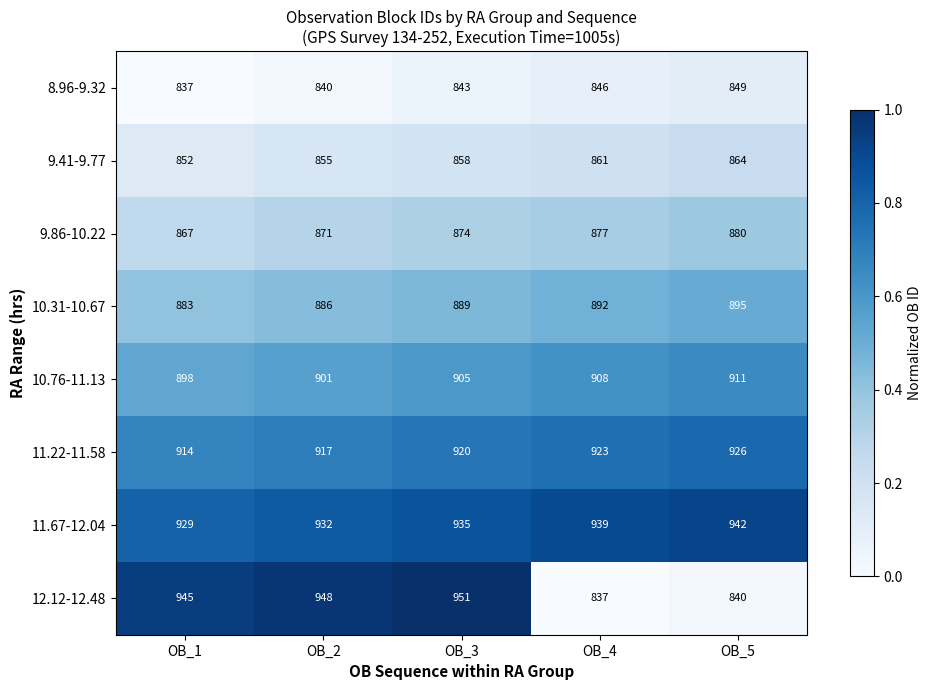

Rank the series at OB_3 from lowest to highest value.

8.96-9.32, 9.41-9.77, 9.86-10.22, 10.31-10.67, 10.76-11.13, 11.22-11.58, 11.67-12.04, 12.12-12.48